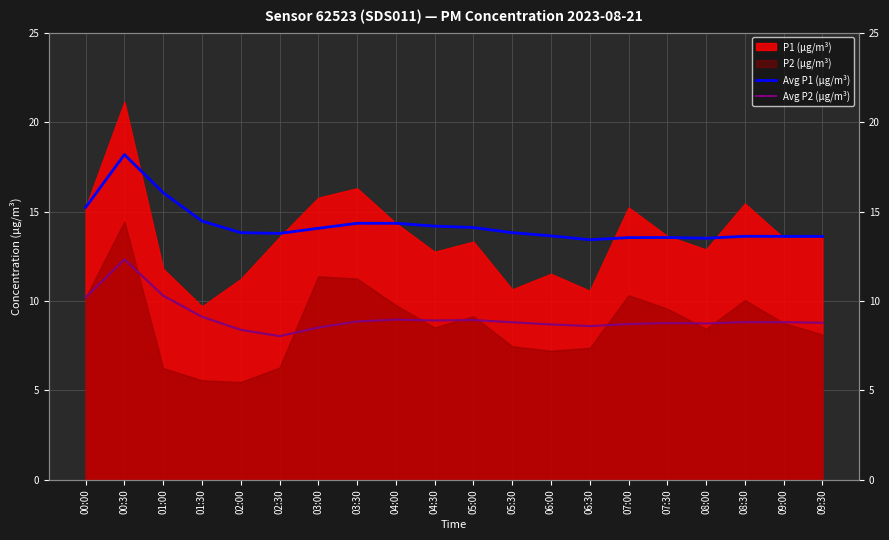

Count the number of categories in the chart.

20